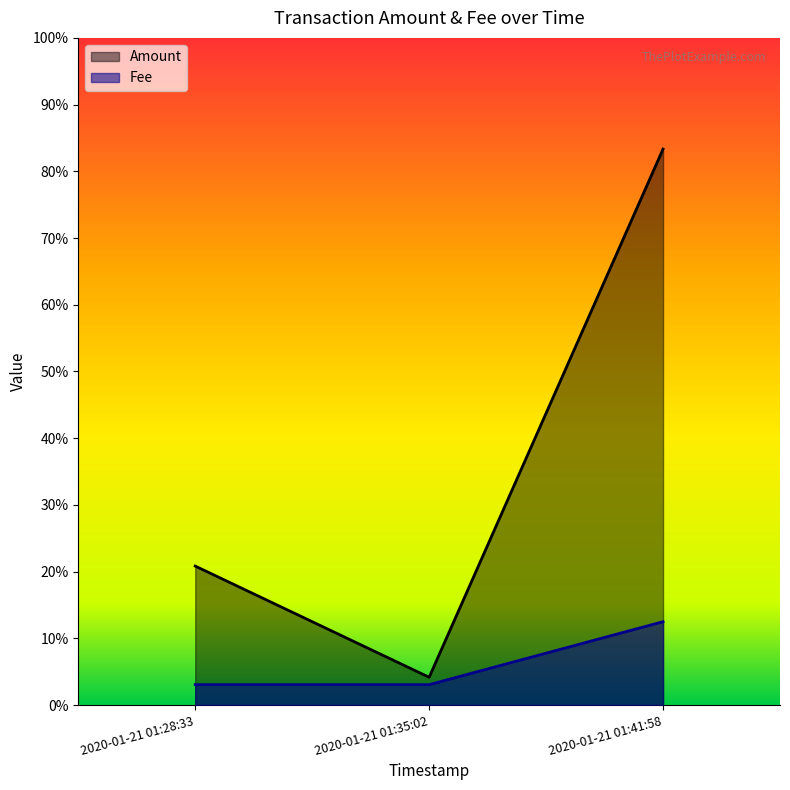

Does the chart display data point markers on the line(s)?

No